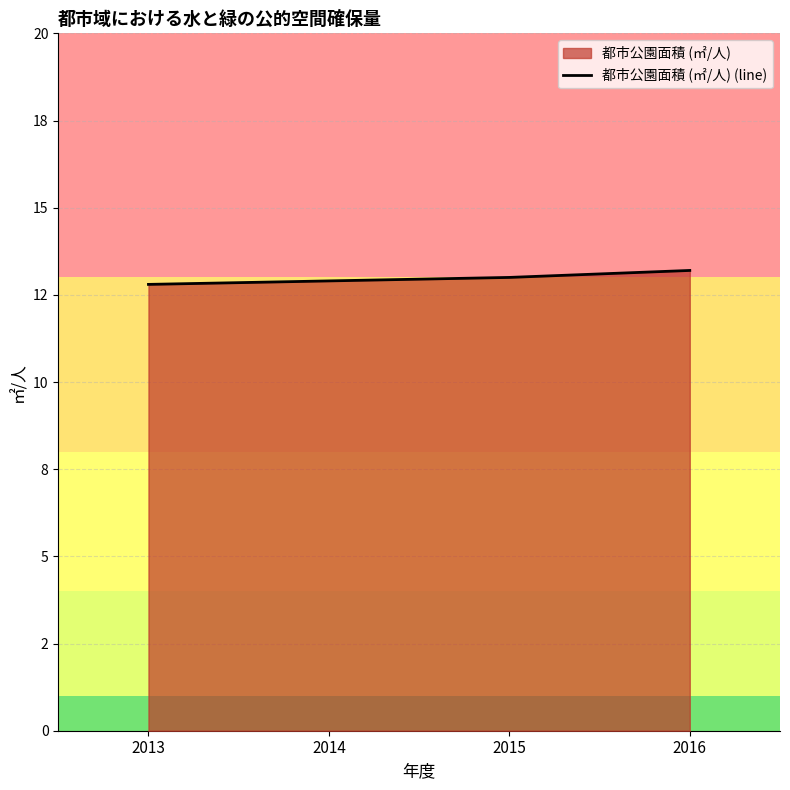

Count the number of categories in the chart.

4